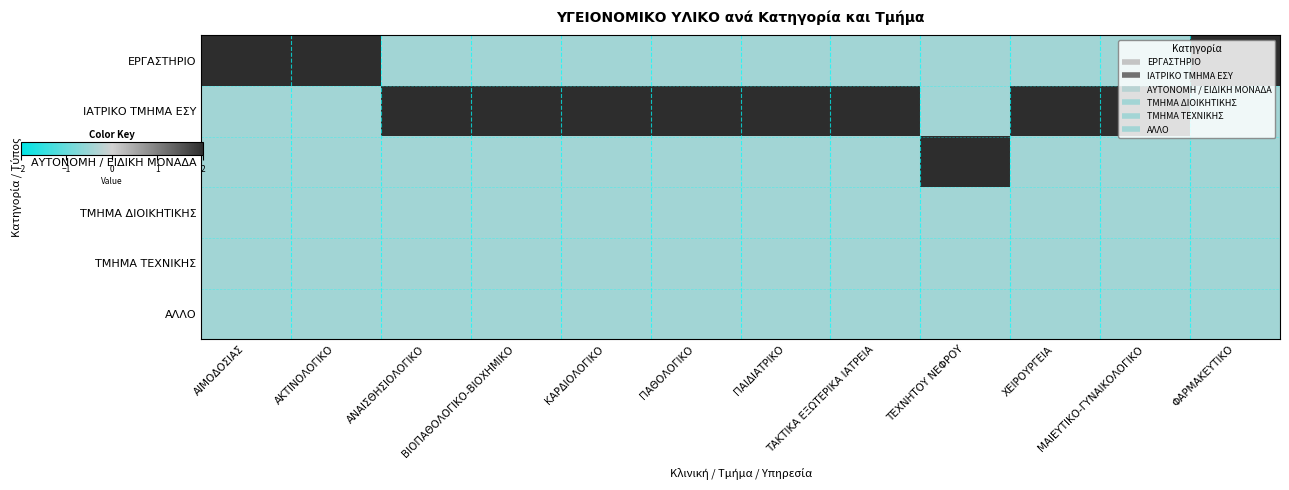

What is the difference between the highest and lowest values at ΚΑΡΔΙΟΛΟΓΙΚΟ?

2.4